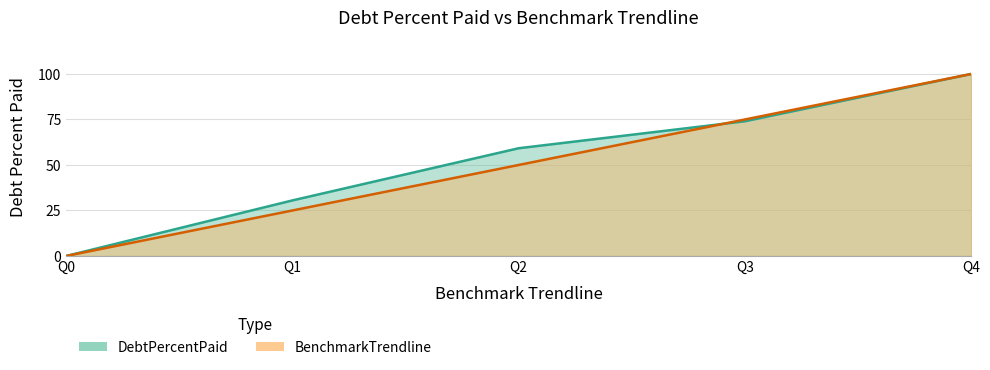

What is the difference between the DebtPercentPaid values at Q0 and Q3?

74.0